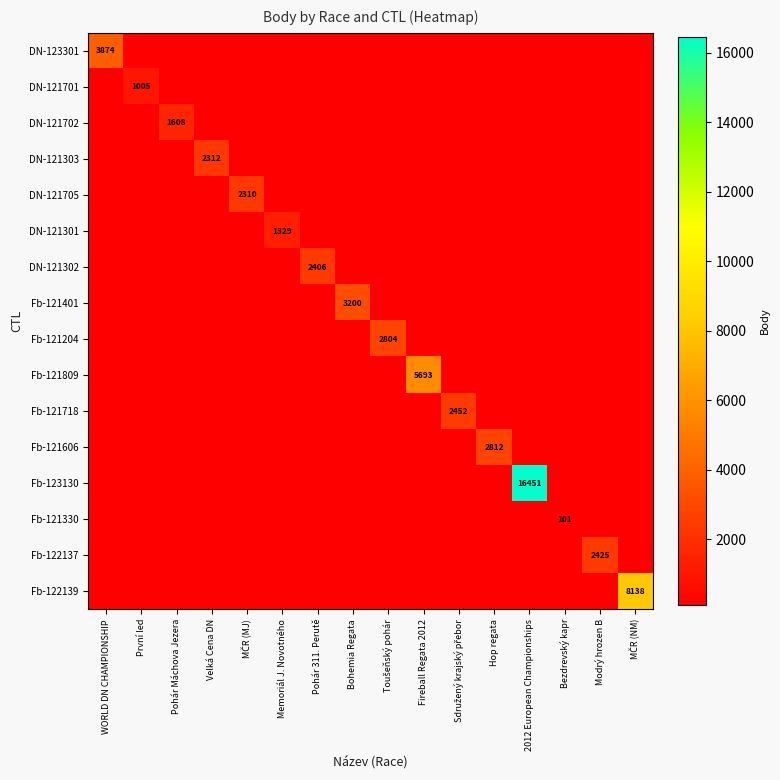

True or false: DN-123301 has a value of 5234 at WORLD DN CHAMPIONSHIP.

False